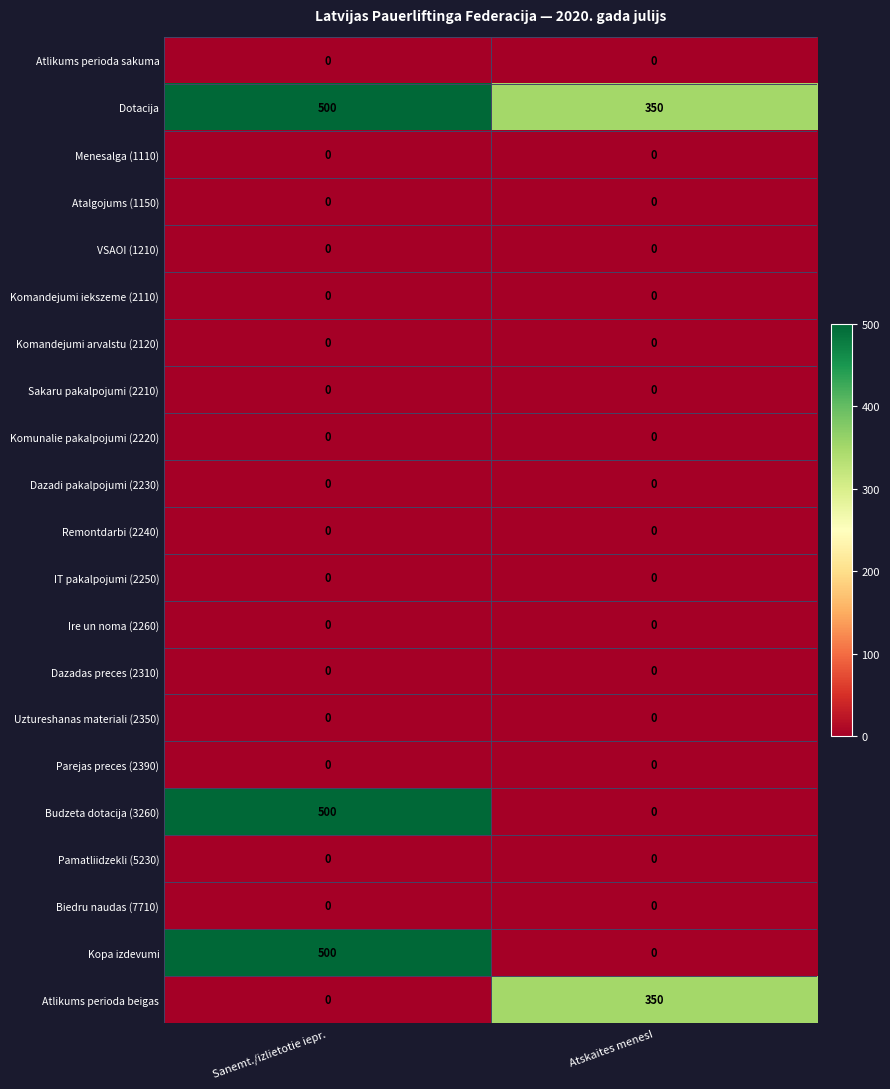

Count the number of data series in this chart.

21